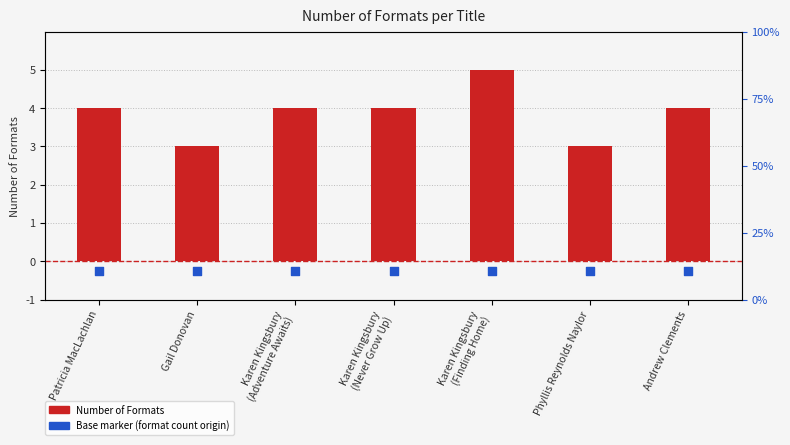

At how many categories does at least one series exceed 1?

7